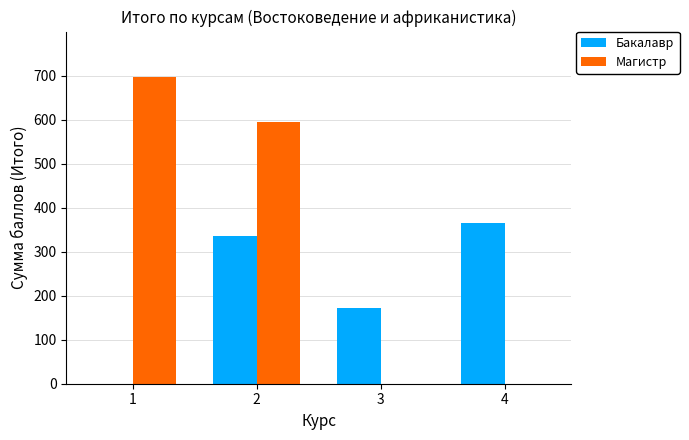

What is the maximum value for Магистр?

695.5